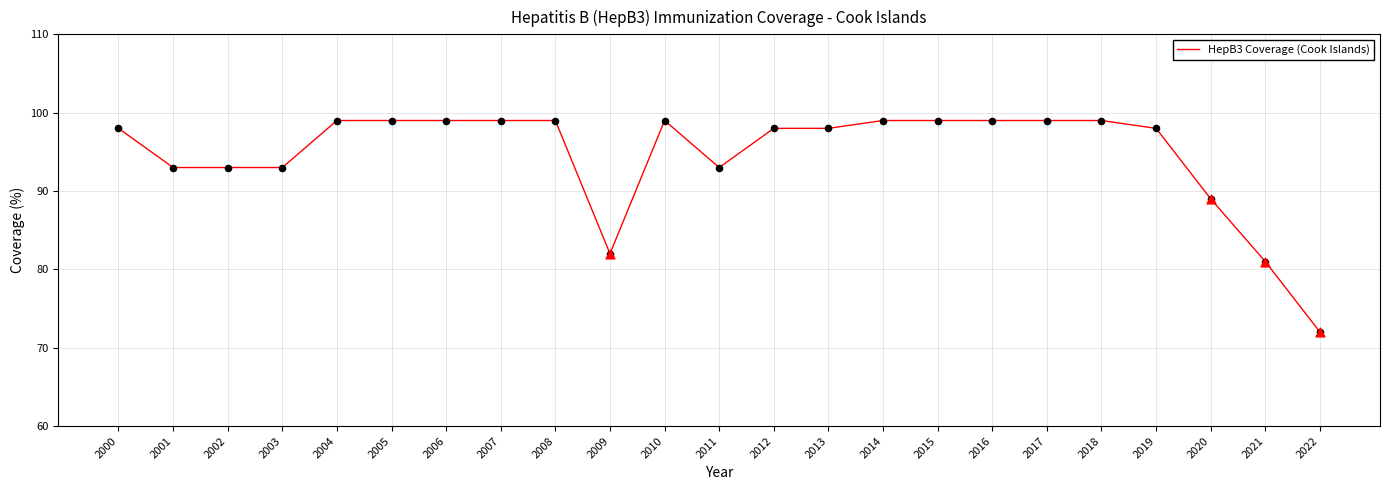

What is the change in value from 2001 to 2007?

+6